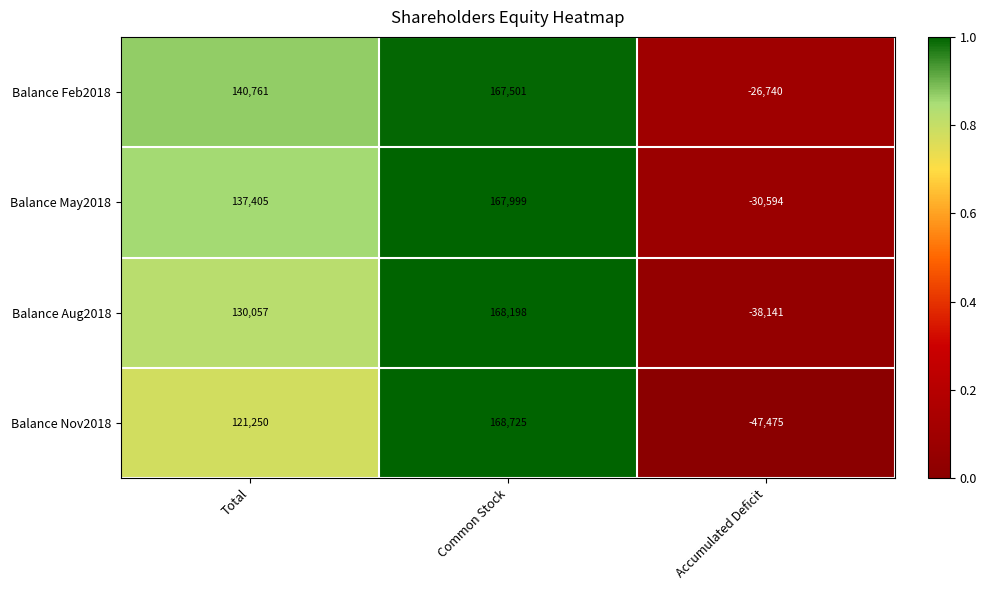

Which series has the widest spread of values?

Balance Nov2018